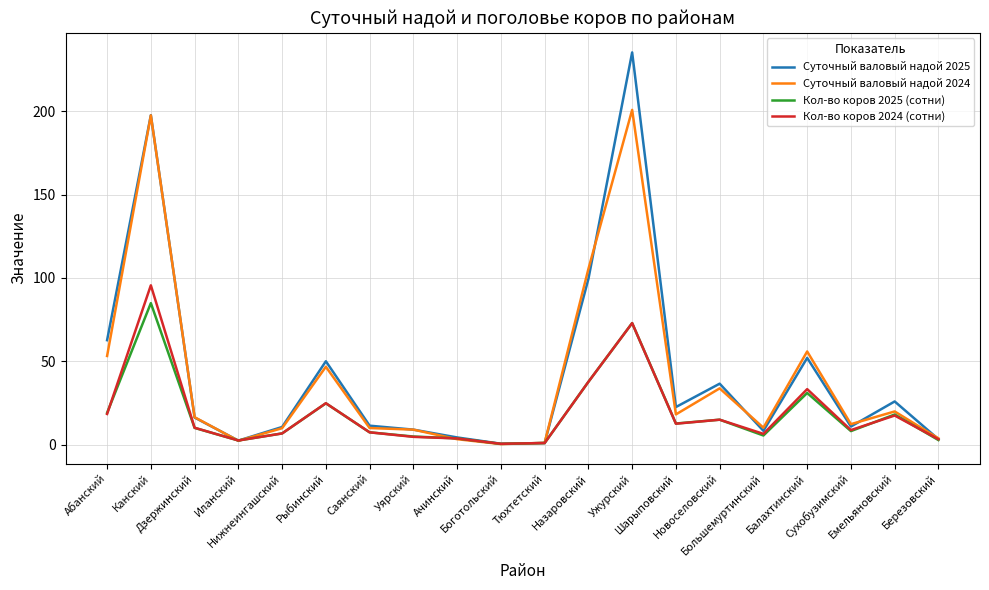

What is the spread (max minus min) of values at Саянский?

4.0